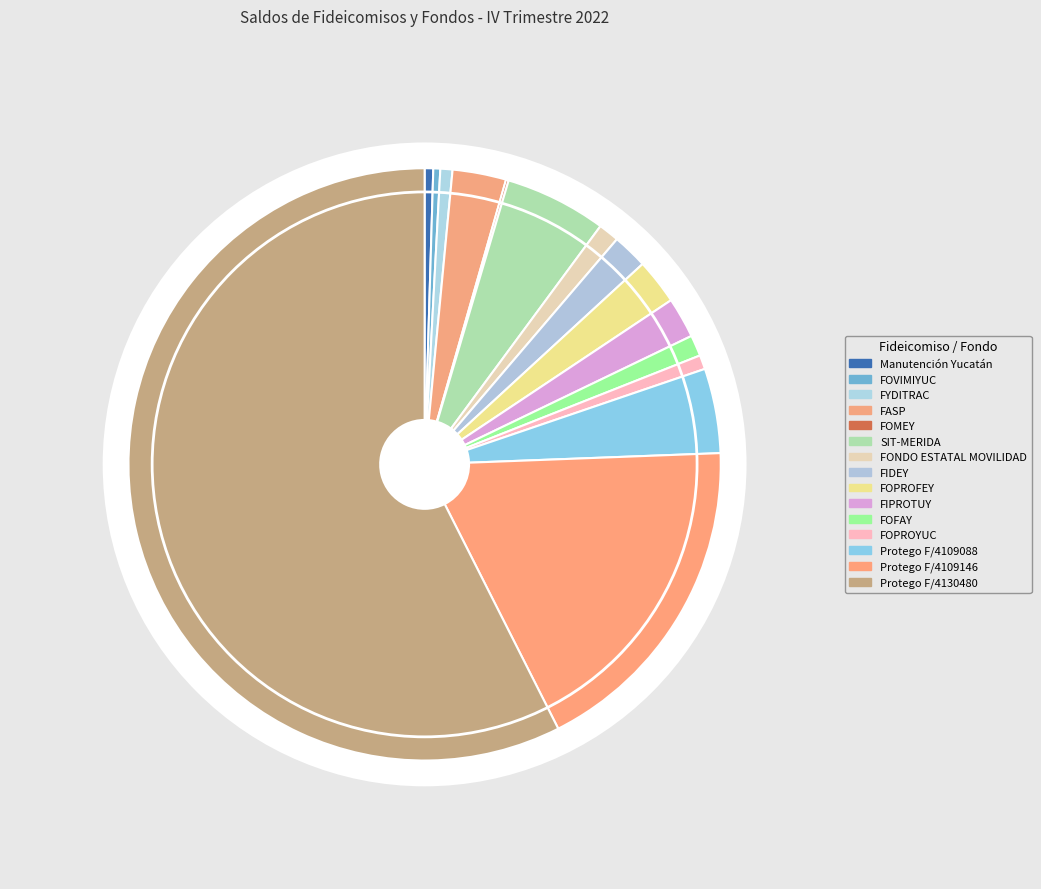

Is it true that FOPROFEY is 9% of the pie?

False